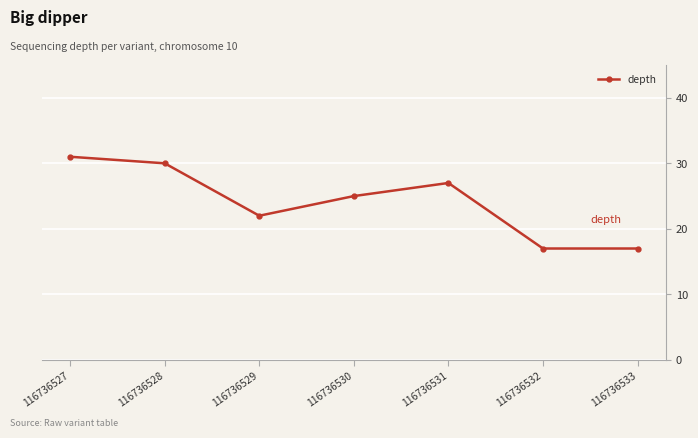

Where is the data nearest to the value 24?

116736530